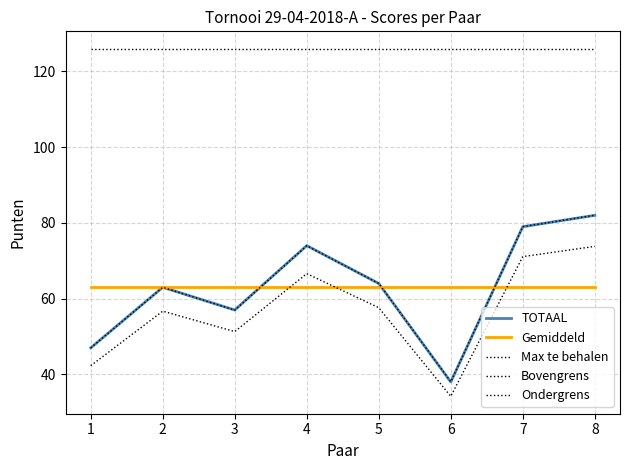

How many times do Bovengrens and Gemiddeld cross each other?

3